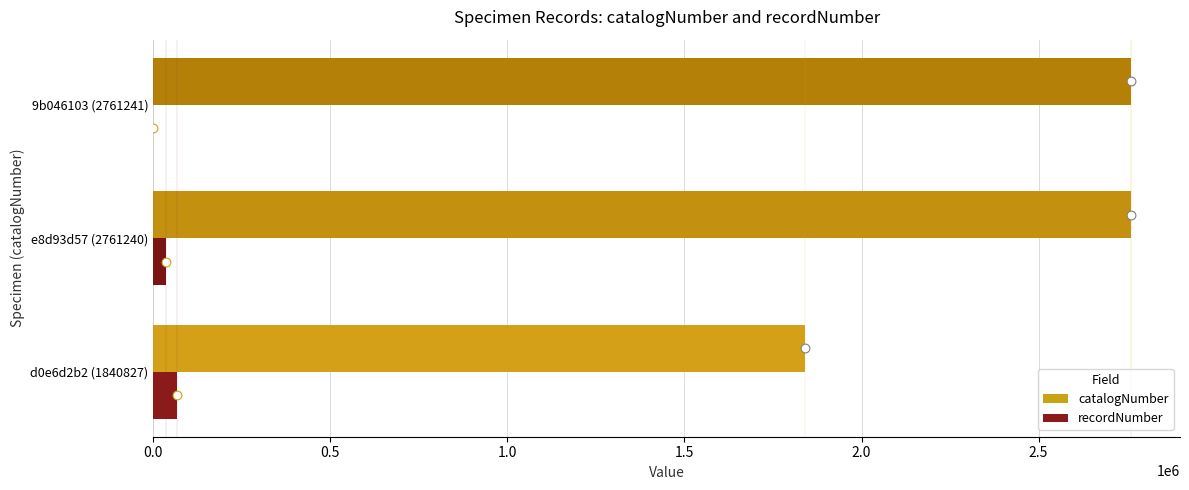

What are all the series names shown in the legend?

catalogNumber, recordNumber